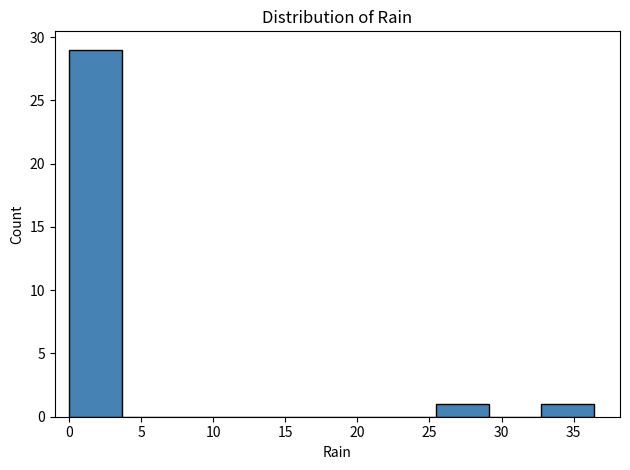

Reading left to right, list every bar in this chart as the range it spans on the x-axis followed by its height. Neither the bar edges nor the heights are printed on the chart, so give them approximately, as read against the axes.

0.0 to 3.5: 29
3.5 to 7.5: 0
7.5 to 11.0: 0
11.0 to 14.5: 0
14.5 to 18.0: 0
18.0 to 22.0: 0
22.0 to 25.5: 0
25.5 to 29.0: 1
29.0 to 33.0: 0
33.0 to 36.5: 1